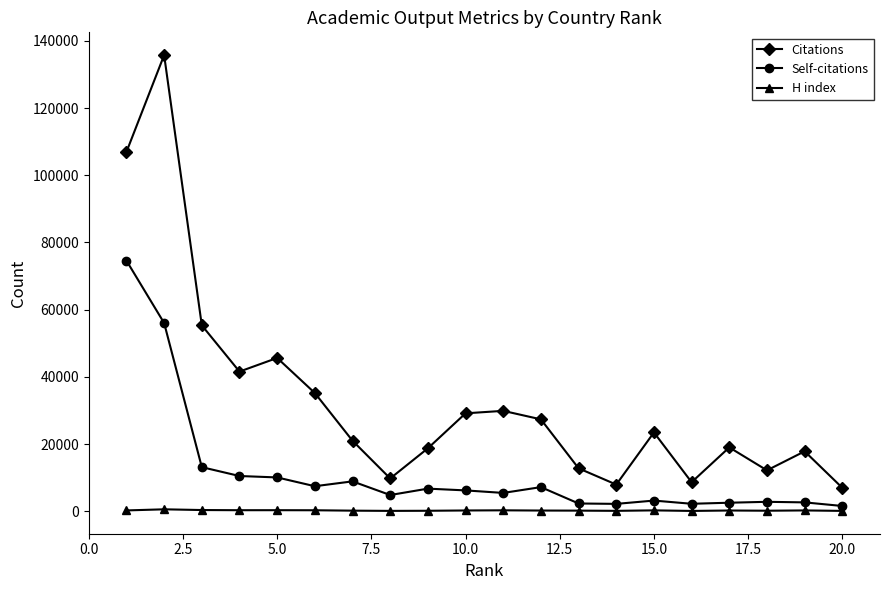

Which series has the largest total across all categories?

Citations